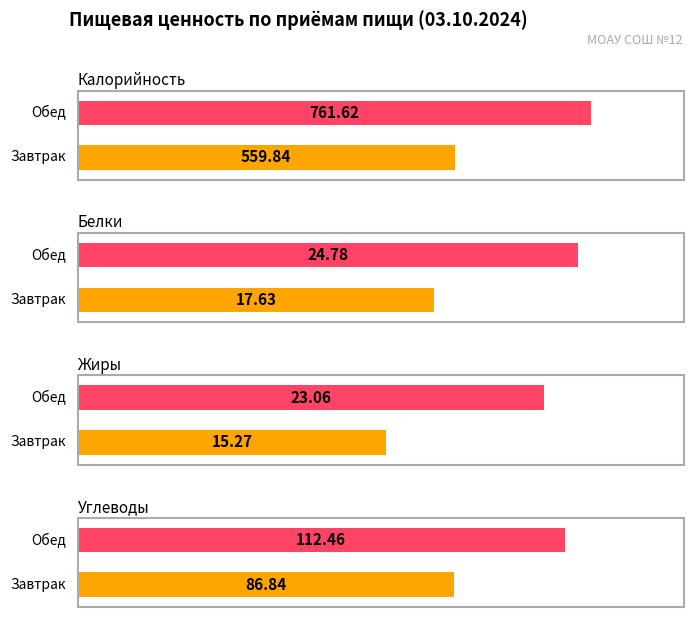

At which category is the sum across all series the highest?

Обед